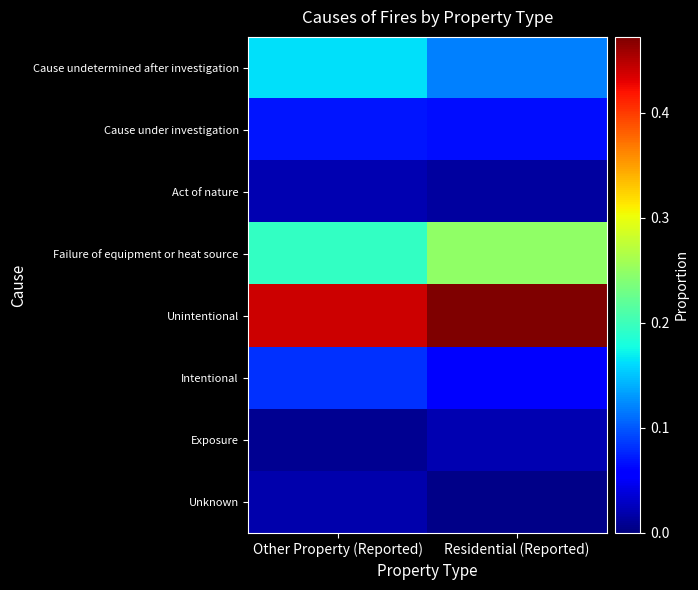

What is the spread (max minus min) of values at Other Property (Reported)?

0.4